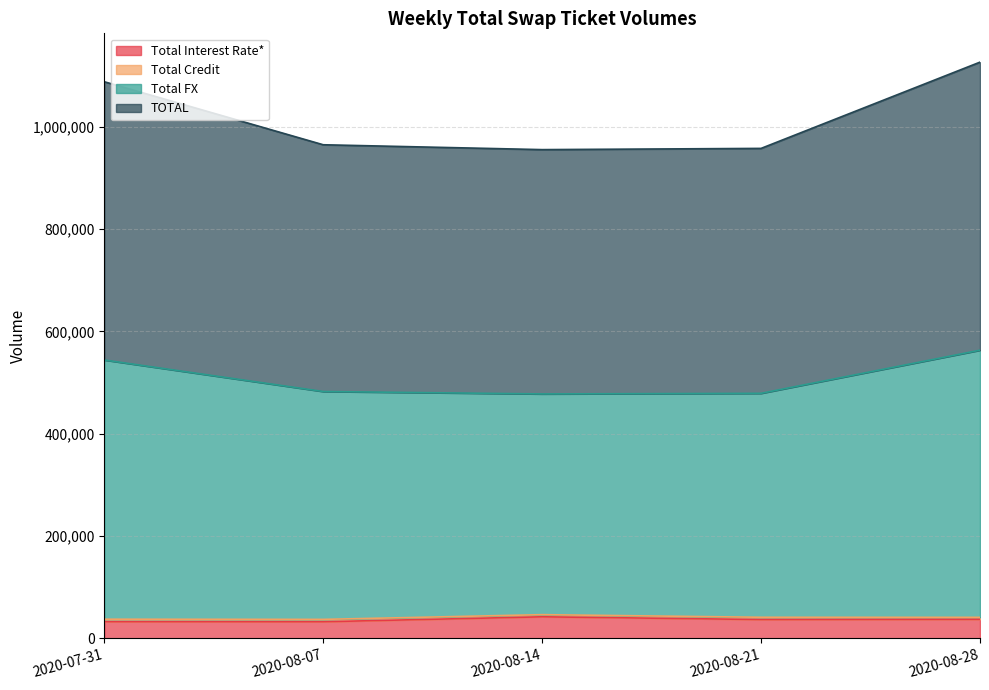

What is the minimum value for Total Interest Rate*?

32265